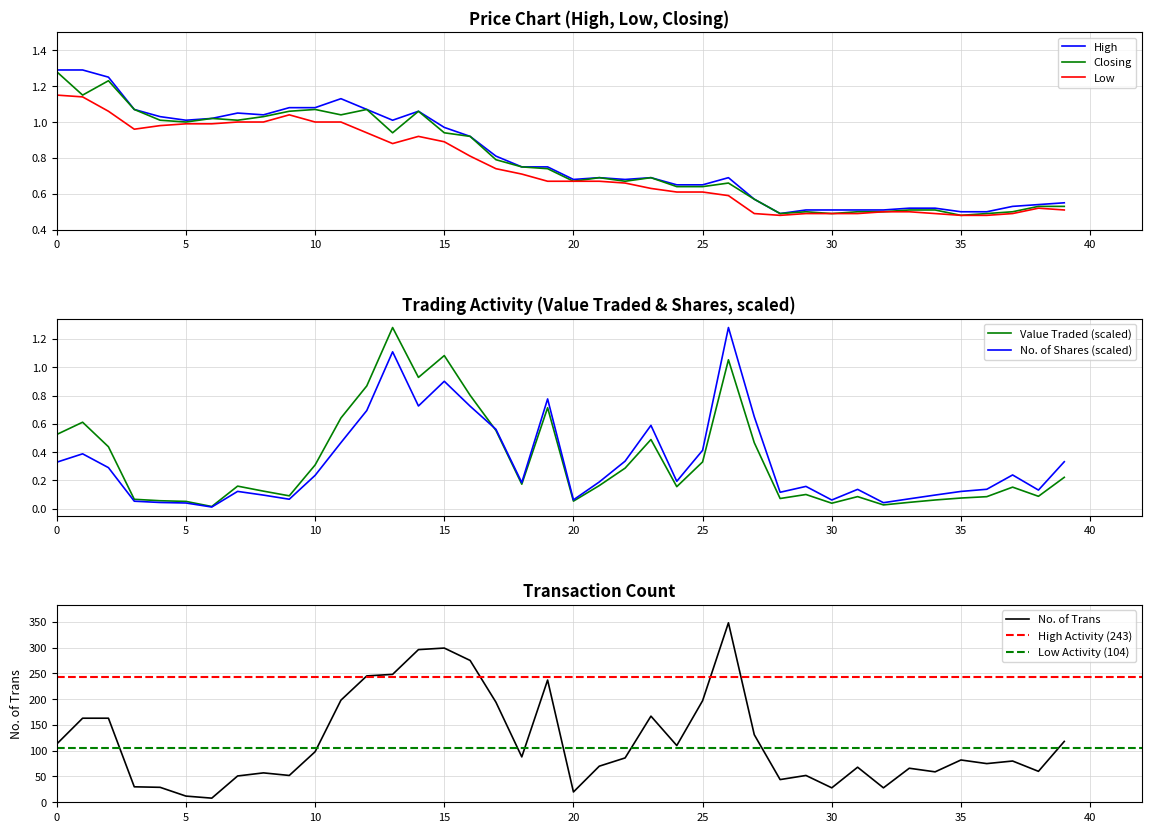

Reading left to right, transcribe all the data shown in this chart.

High: 1.3	1.3	1.2	1.1	1.0	1.0	1.0	1.1	1.0	1.1	1.1	1.1	1.1	1.0	1.1	1.0	0.9	0.8	0.8	0.8	0.7	0.7	0.7	0.7	0.7	0.7	0.7	0.6	0.5	0.5	0.5	0.5	0.5	0.5	0.5	0.5	0.5	0.5	0.5	0.6
Low: 1.1	1.1	1.1	1.0	1.0	1.0	1.0	1.0	1.0	1.0	1.0	1.0	0.9	0.9	0.9	0.9	0.8	0.7	0.7	0.7	0.7	0.7	0.7	0.6	0.6	0.6	0.6	0.5	0.5	0.5	0.5	0.5	0.5	0.5	0.5	0.5	0.5	0.5	0.5	0.5
Closing: 1.3	1.1	1.2	1.1	1.0	1.0	1.0	1.0	1.0	1.1	1.1	1.0	1.1	0.9	1.1	0.9	0.9	0.8	0.8	0.7	0.7	0.7	0.7	0.7	0.6	0.6	0.7	0.6	0.5	0.5	0.5	0.5	0.5	0.5	0.5	0.5	0.5	0.5	0.5	0.5
No. of Trans: 113.0	163.0	163.0	30.0	29.0	12.0	8.0	51.0	57.0	52.0	98.0	198.0	245.0	248.0	296.0	299.0	275.0	194.0	88.0	237.0	20.0	70.0	86.0	167.0	110.0	197.0	348.0	131.0	44.0	52.0	28.0	68.0	28.0	66.0	59.0	82.0	75.0	80.0	60.0	118.0
Value Traded: 0.5	0.6	0.4	0.1	0.1	0.1	0.0	0.2	0.1	0.1	0.3	0.6	0.9	1.3	0.9	1.1	0.8	0.6	0.2	0.7	0.1	0.2	0.3	0.5	0.2	0.3	1.1	0.5	0.1	0.1	0.0	0.1	0.0	0.0	0.1	0.1	0.1	0.2	0.1	0.2
No. of Shares: 0.3	0.4	0.3	0.1	0.0	0.0	0.0	0.1	0.1	0.1	0.2	0.5	0.7	1.1	0.7	0.9	0.7	0.6	0.2	0.8	0.1	0.2	0.3	0.6	0.2	0.4	1.3	0.7	0.1	0.2	0.1	0.1	0.0	0.1	0.1	0.1	0.1	0.2	0.1	0.3